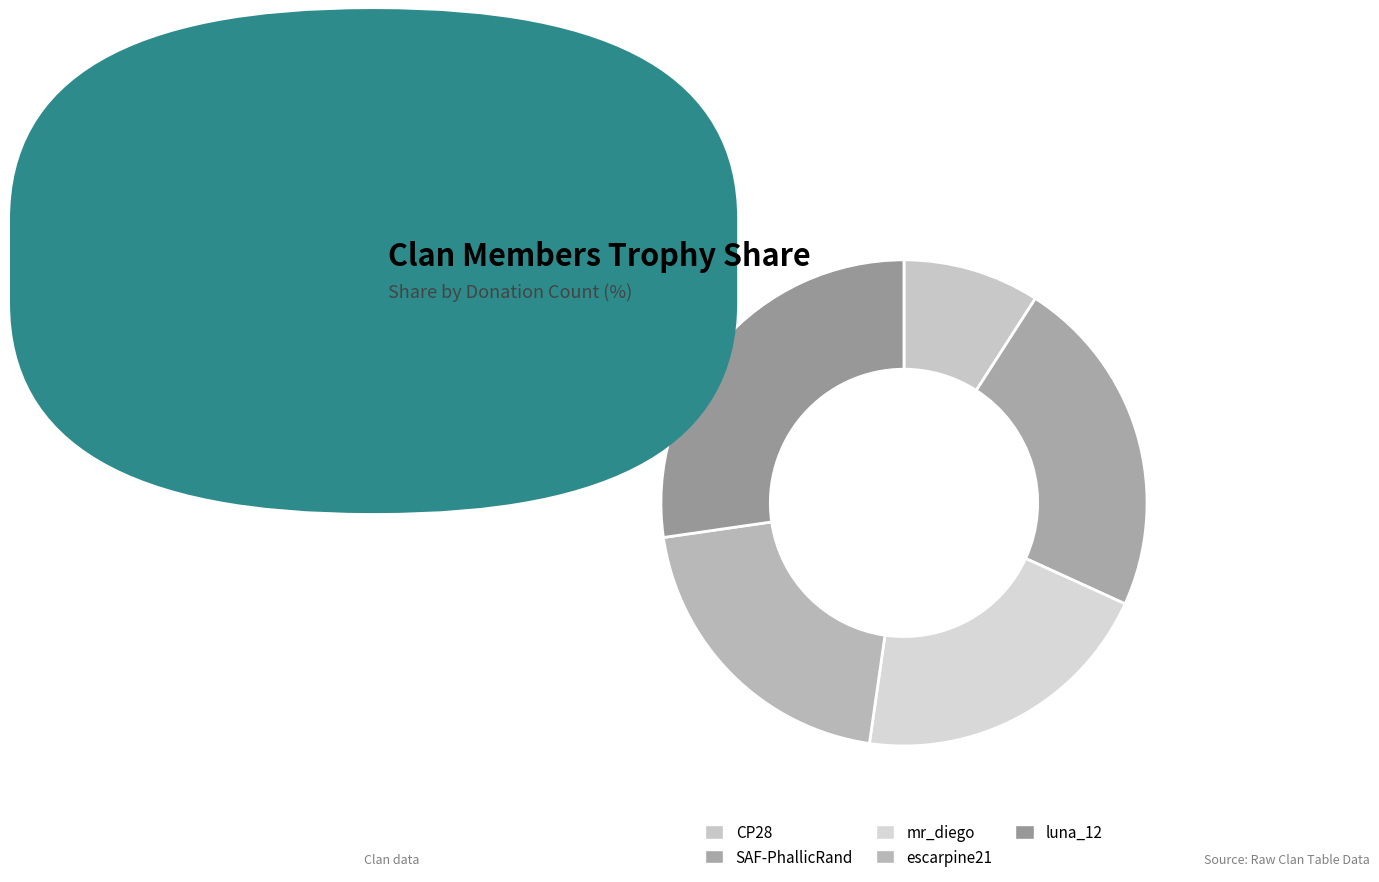

What is the largest slice in the pie chart?

luna_12